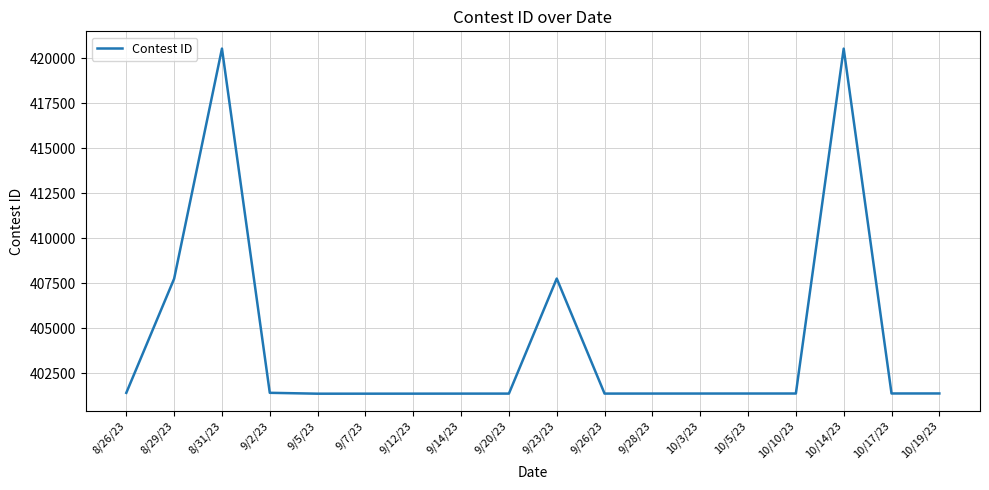

Where does the data first go above 401381?

8/26/23